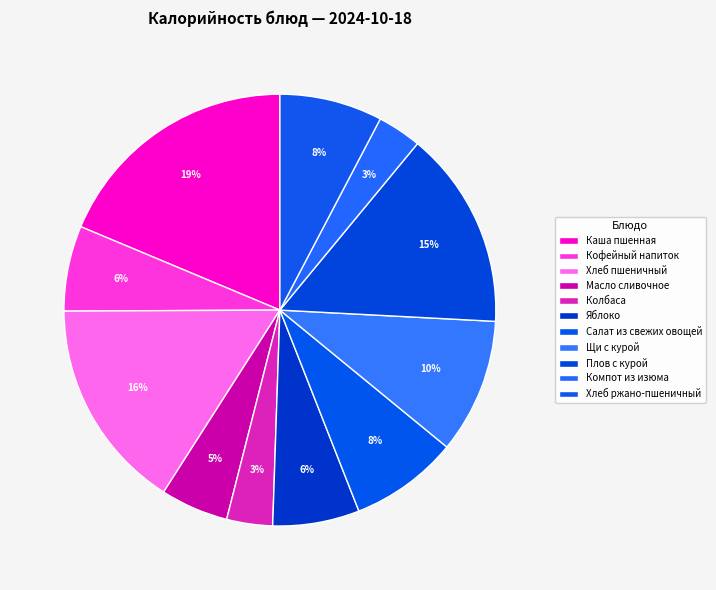

What portion of the pie excludes Плов с курой?

85.2%